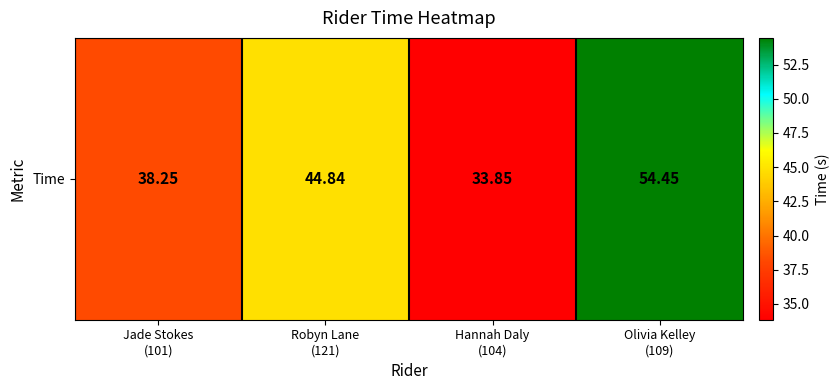

Reading right to left, list all the values displayed in this chart.

54.5	33.9	44.8	38.2